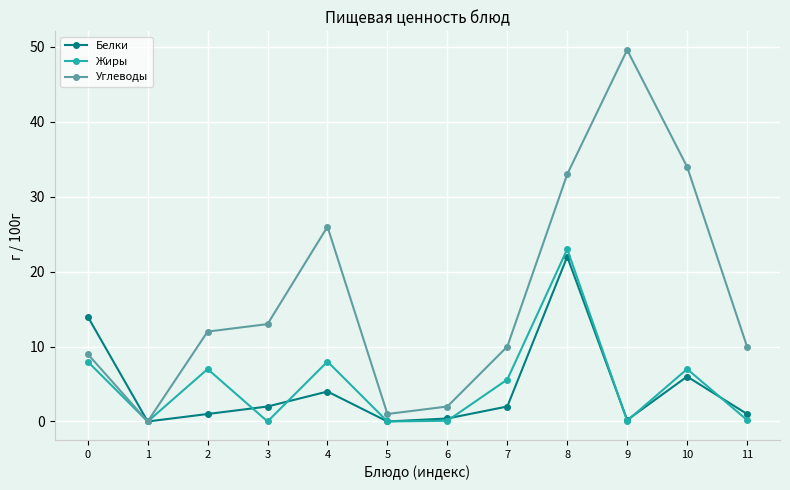

What is the difference between the Белки values at 1 and 9?

0.2